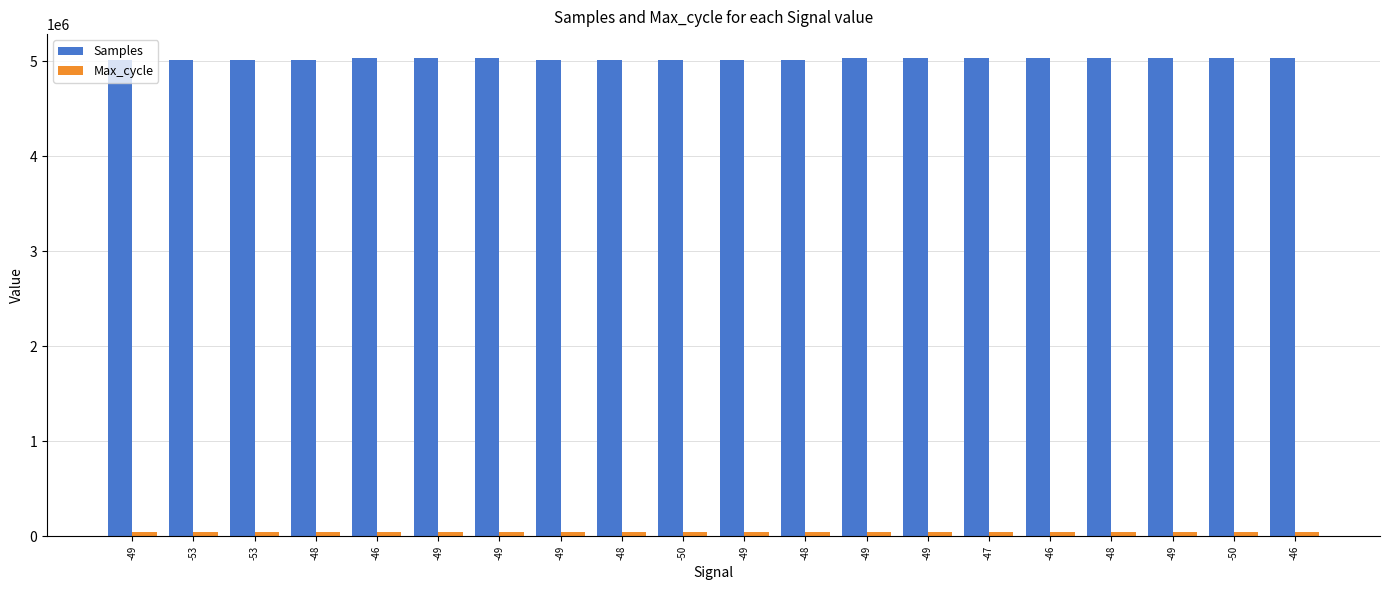

What is the label of the 2nd bar from the right?

-50